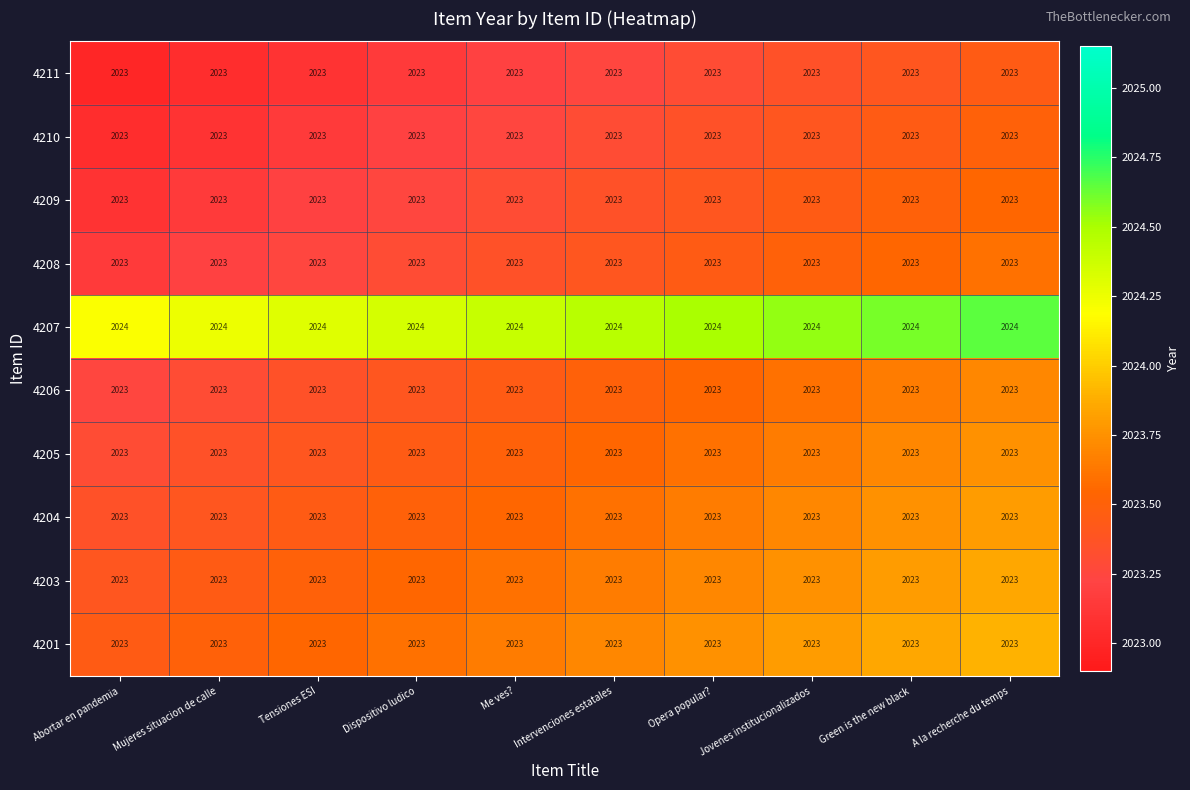

Read the 4211 value at Opera popular?.

2023